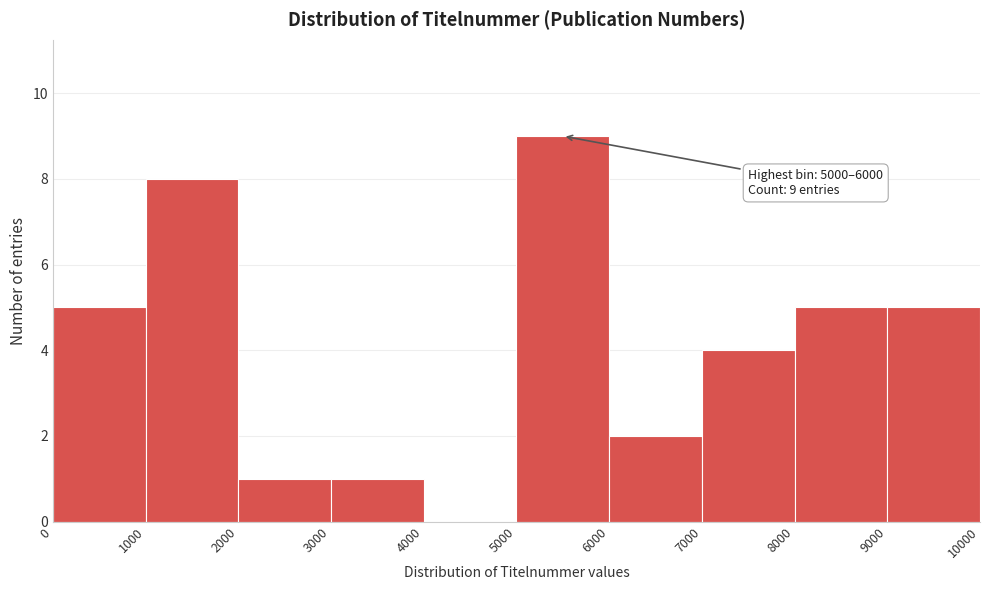

Over which range of the x-axis is the bar tallest?

5000 to 6000